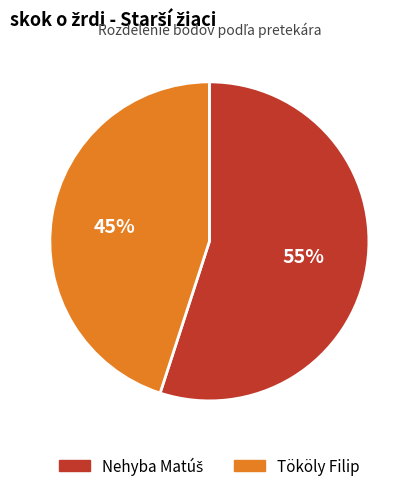

Is there a majority slice in this chart?

Yes